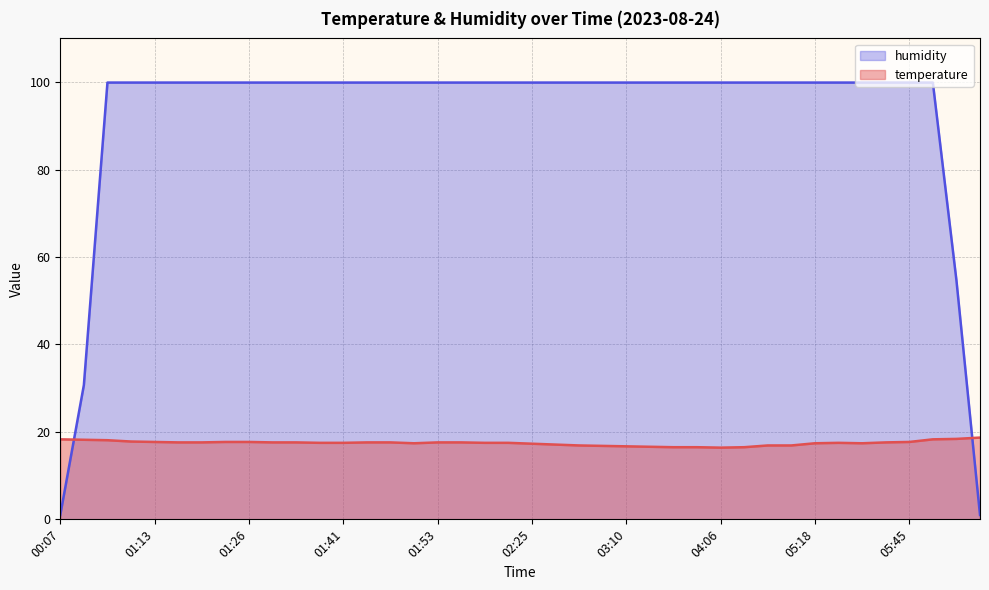

What is the difference between the second highest and minimum values in the temperature series?

2.0